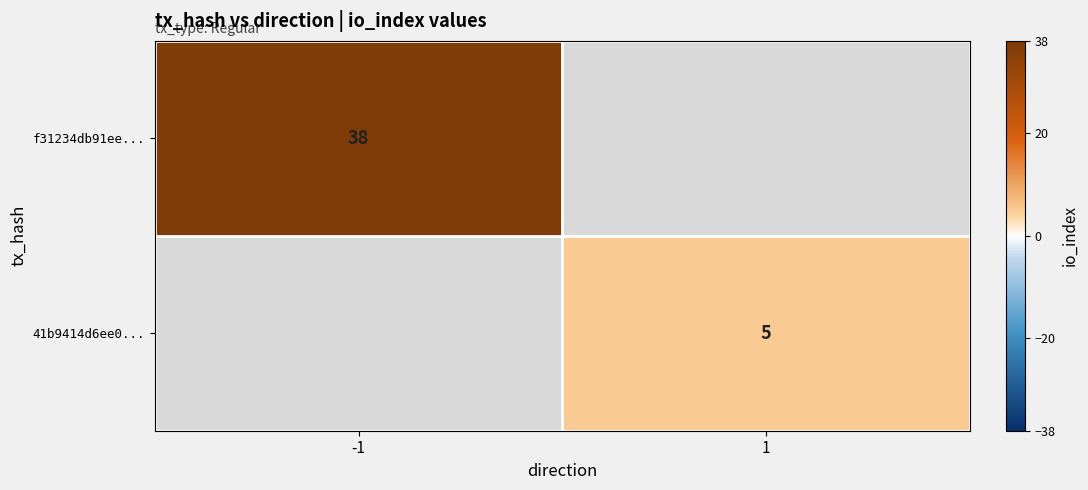

What is the greatest value displayed?

38.0